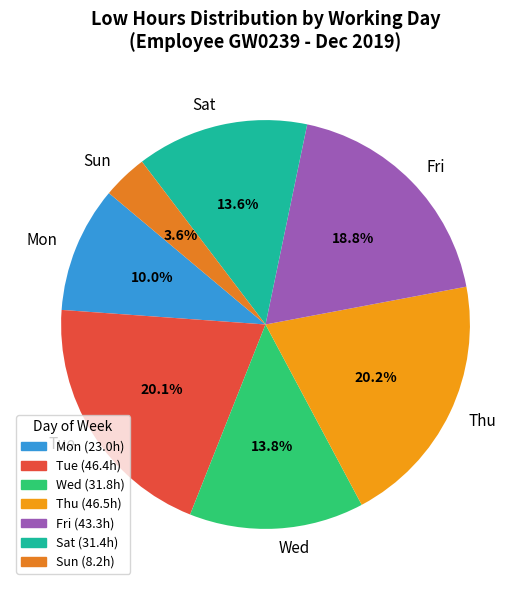

How many slices are in this pie chart?

7